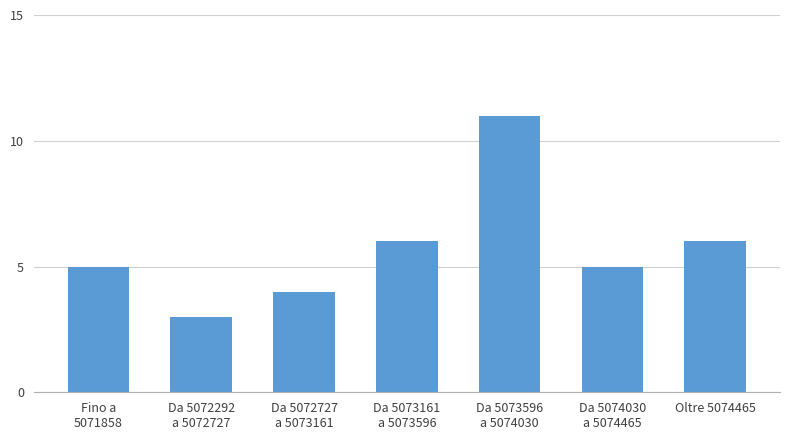

Reading right to left, what are all the values shown in this chart?

6	5	11	6	4	3	5